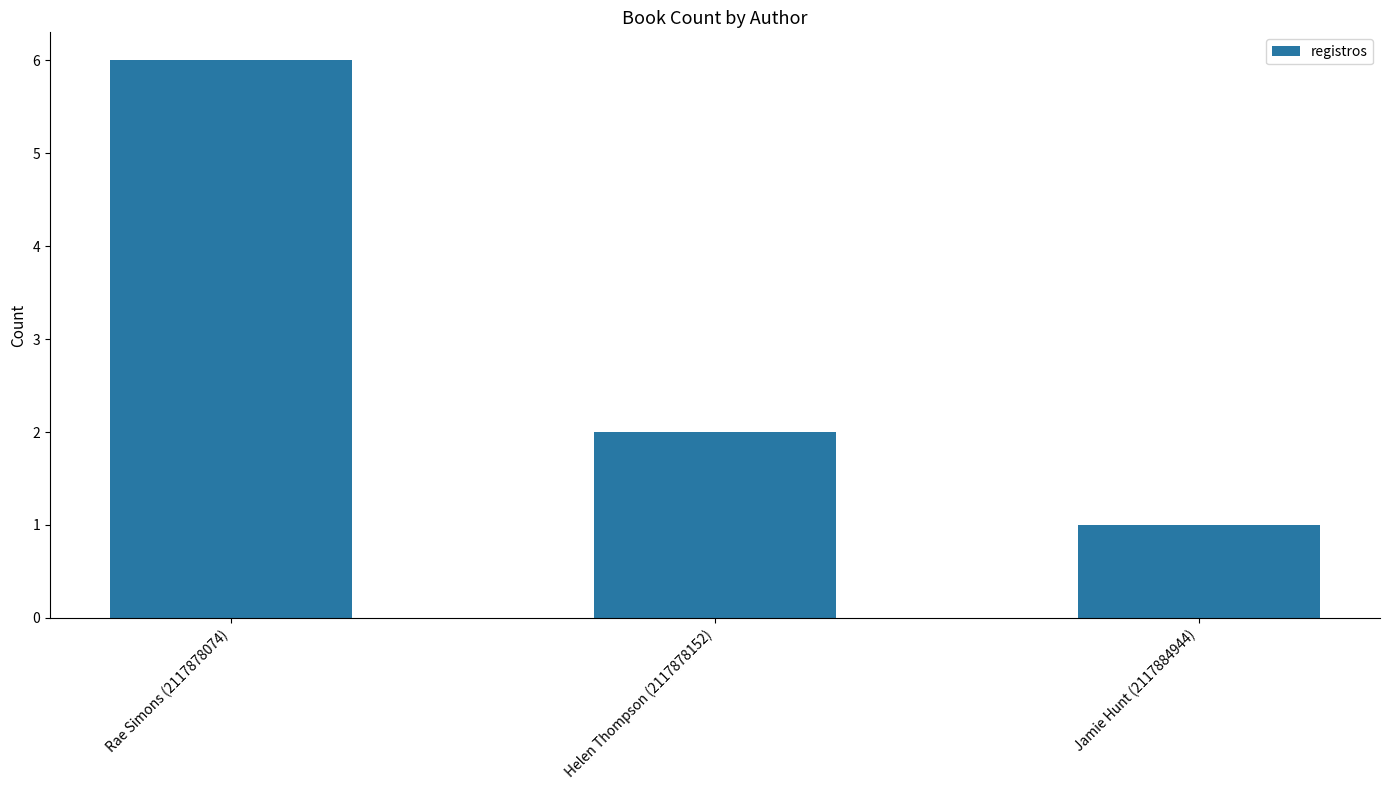

At which label is the value closest to 3?

Helen Thompson (2117878152)